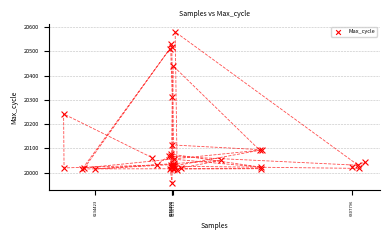

What Y value in the scatter plot is closest to 20269?

20242